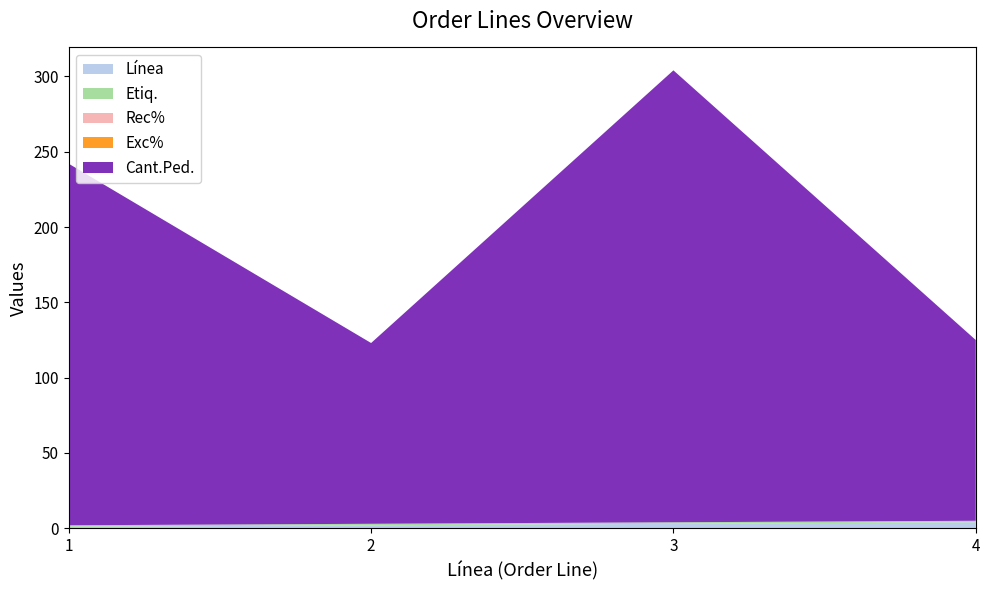

Reading right to left, what are all the values shown in this chart?

Línea: 4=4	3=3	2=2	1=1
Cant.Ped.: 4=120	3=300	2=120	1=240
Cant.Rec.: 4=0	3=0	2=0	1=0
Etiq.: 4=1	3=1	2=1	1=1
Rec%: 4=0	3=0	2=0	1=0
Exc%: 4=0	3=0	2=0	1=0